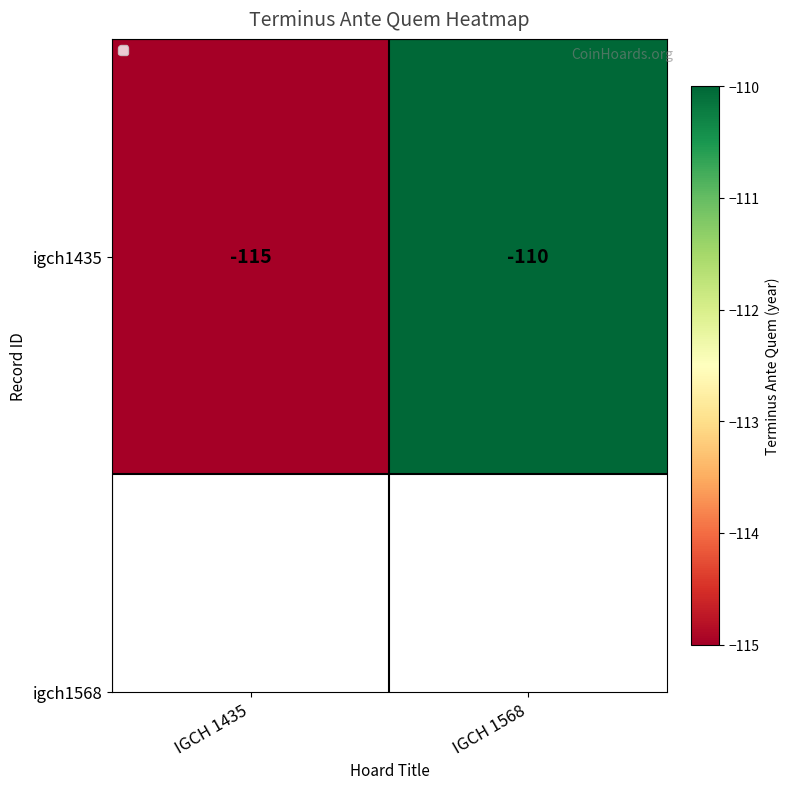

At which label is the value closest to -112?

IGCH 1568